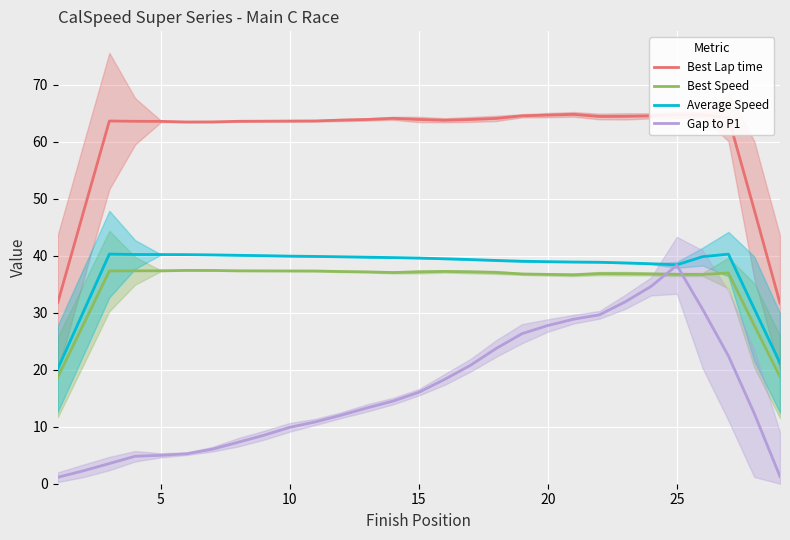

What is the difference between the second highest and minimum values in the Average Speed series?

20.1